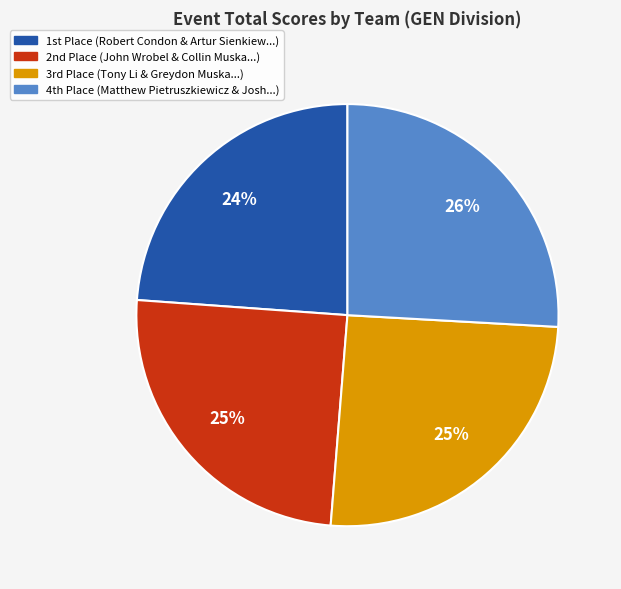

To the nearest percent, what is the average slice percentage?

25%